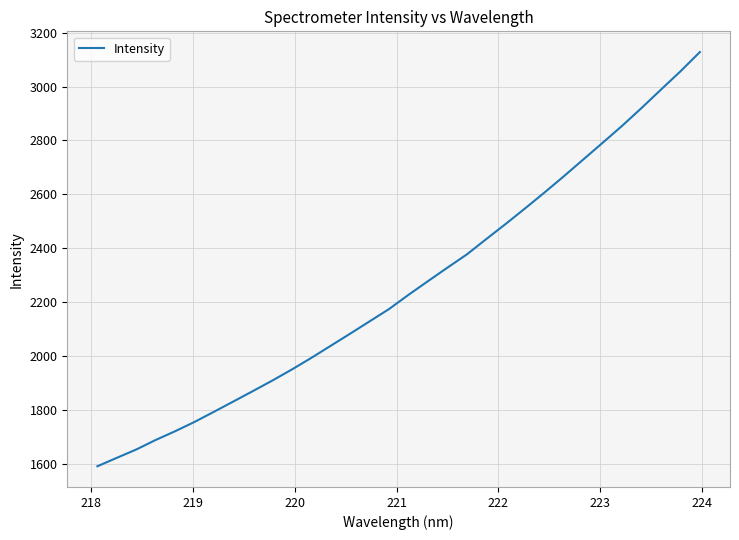

What is the maximum value shown in the chart?

3128.0